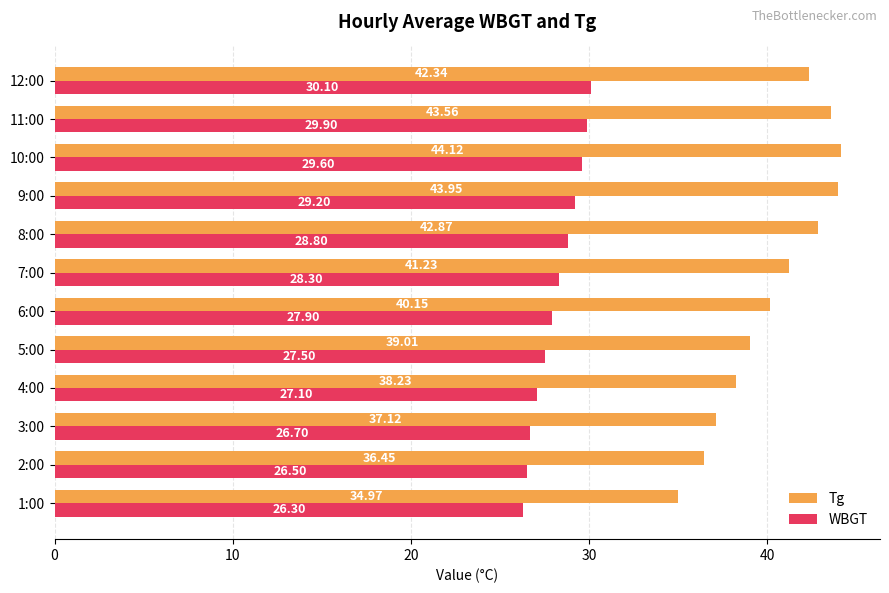

Rank the categories by WBGT value from highest to lowest.

12:00, 11:00, 10:00, 9:00, 8:00, 7:00, 6:00, 5:00, 4:00, 3:00, 2:00, 1:00